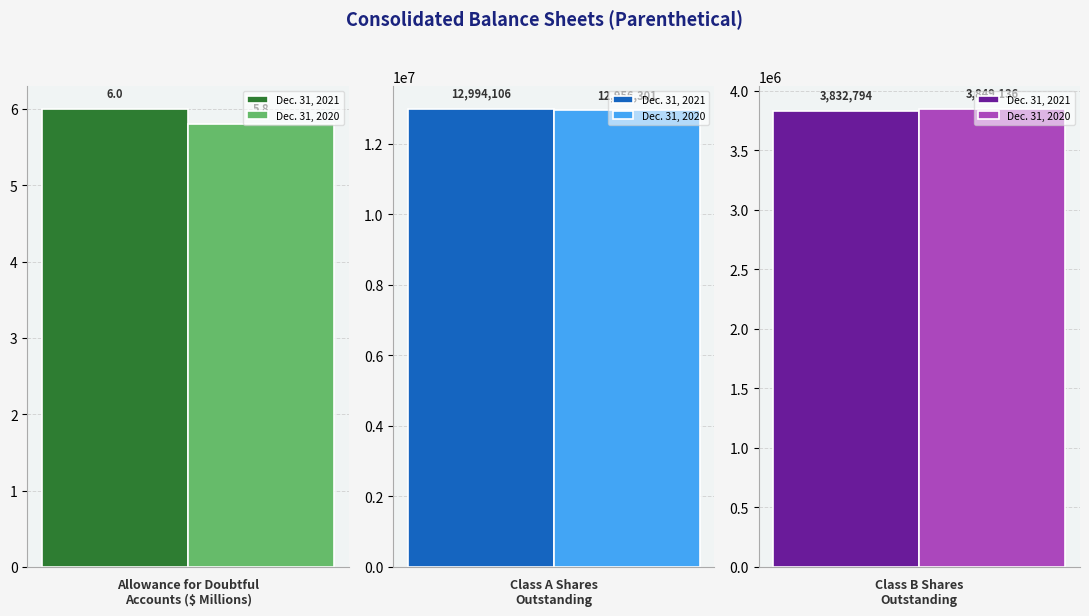

What is the difference between the maximum and minimum values in the Dec. 31, 2020 series?

12956295.2